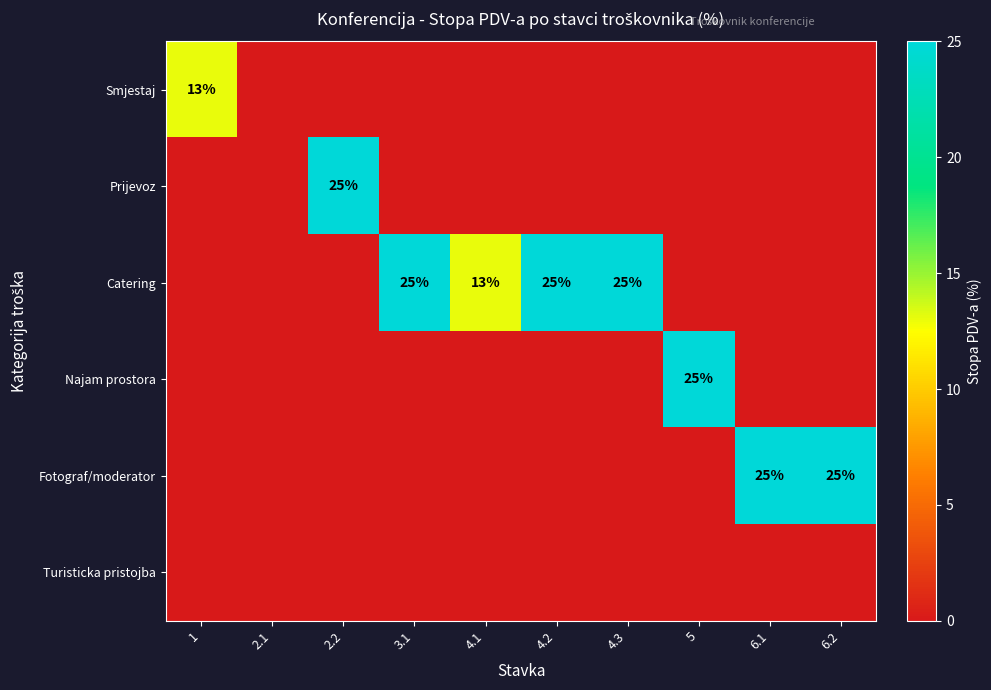

What is the greatest value displayed?

25